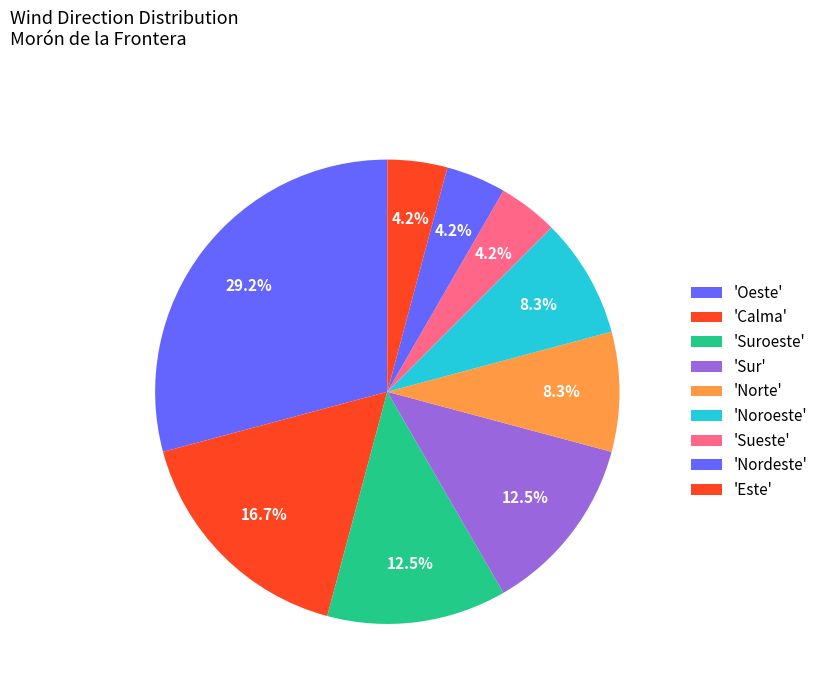

How many segments does this pie chart have?

9